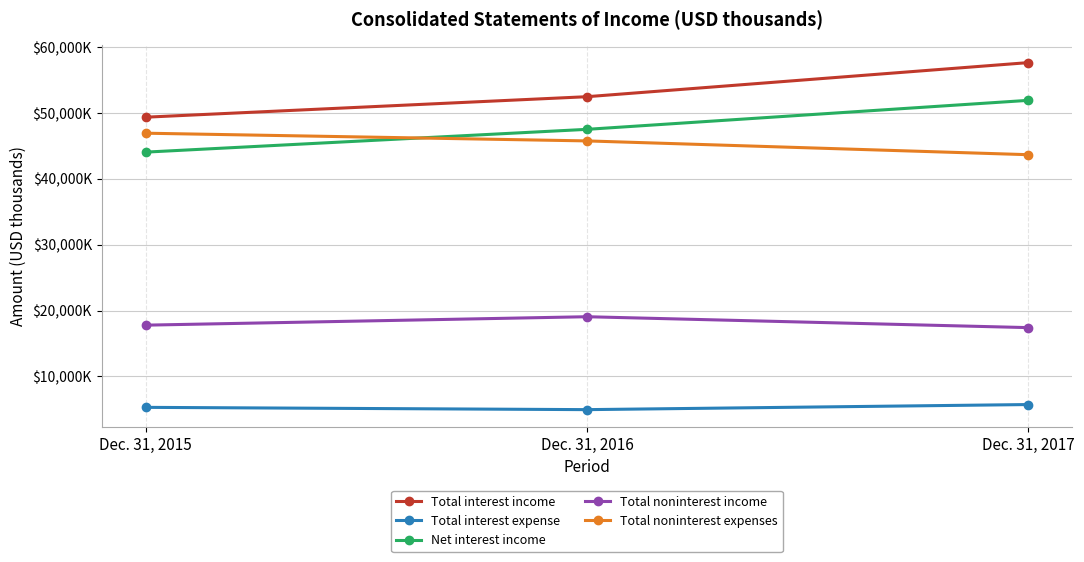

What are all the series names shown in the legend?

Total interest income, Total interest expense, Net interest income, Total noninterest income, Total noninterest expenses